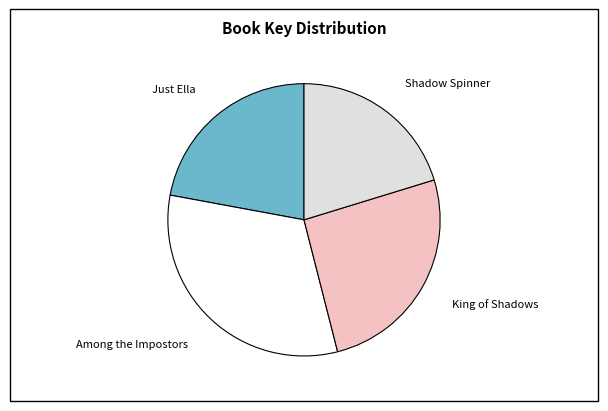

Between King of Shadows and Shadow Spinner, which is larger?

King of Shadows